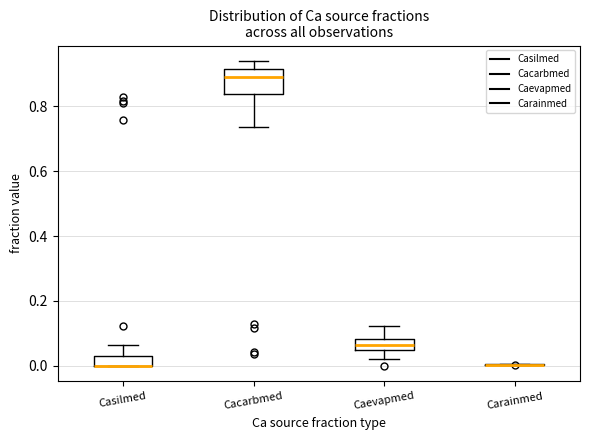

Comparing the boxes themselves (not the whiskers), which one is the tallest?

Cacarbmed